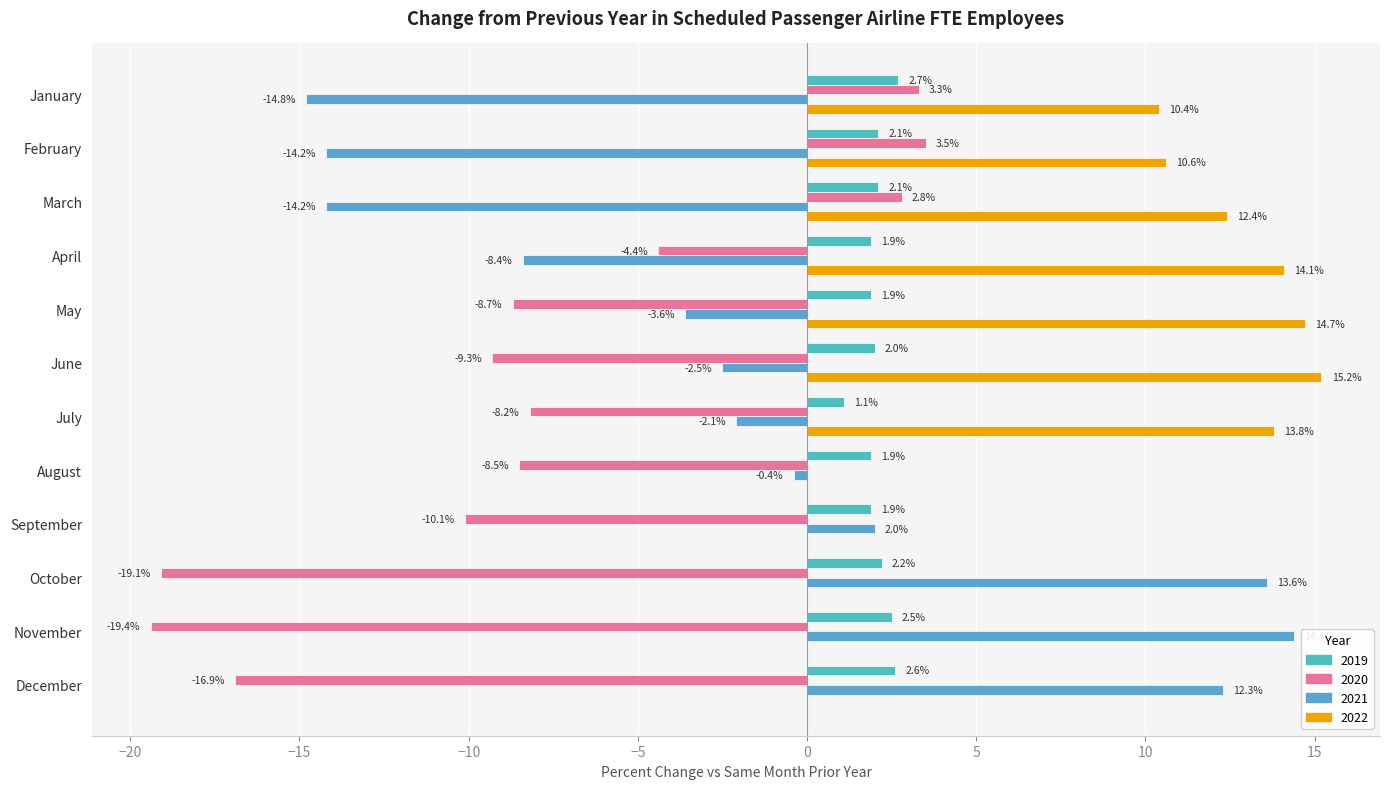

Between November and April, which is larger?

November